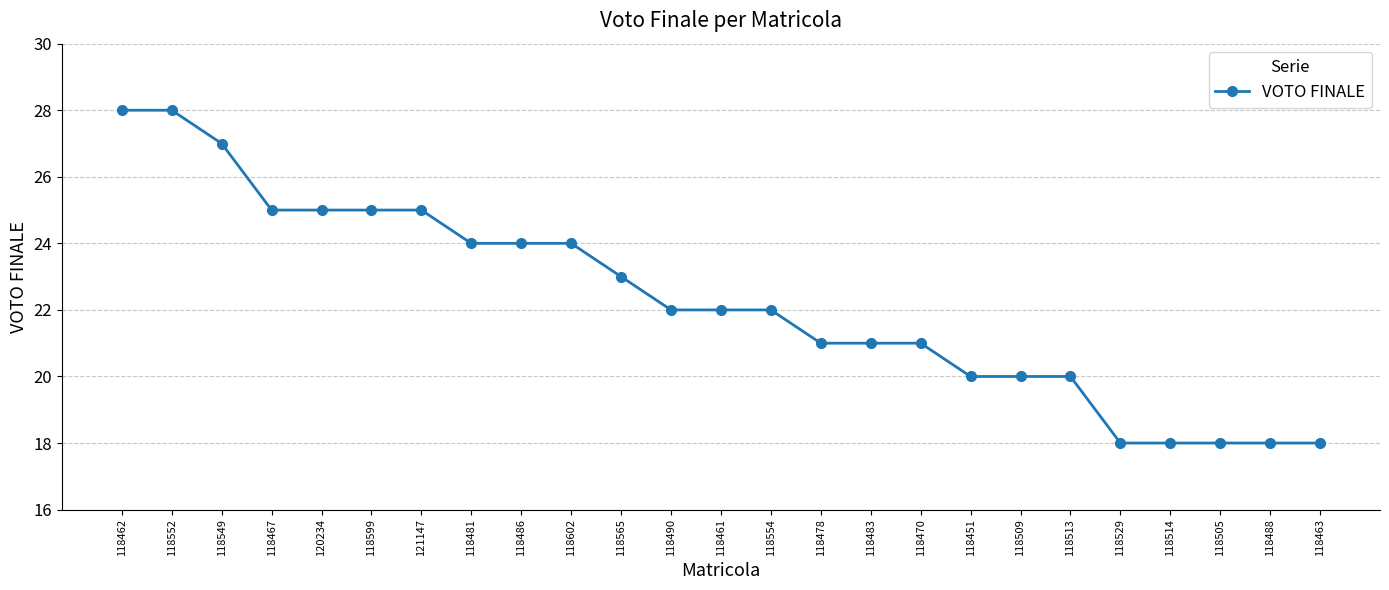

The chart shows a value of 5 at 118490. True or false?

False